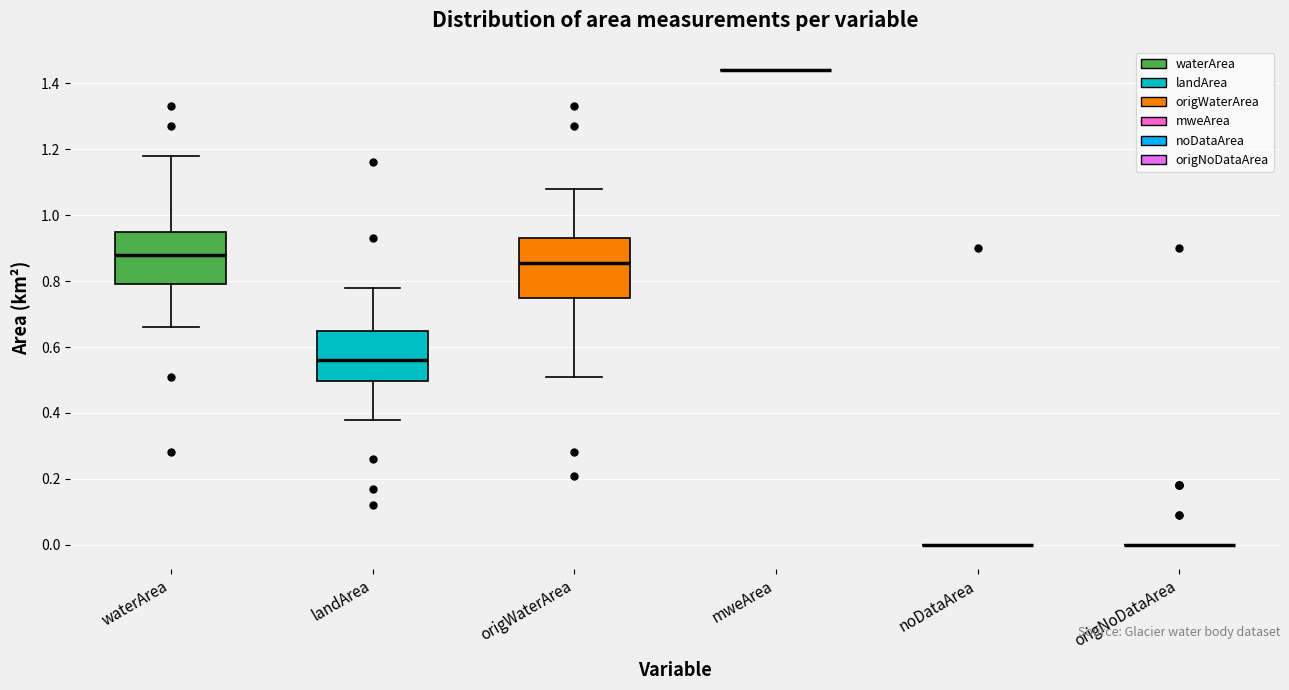

Reading left to right, transcribe this box plot: for each box, give where its median line is, the range the box spans, and where its two whiskers end, as read against the y-axis. The values are not printed on the chart, so give them approximately, as read against the axis.

waterArea: median 0.88, box 0.80 to 0.96, whiskers 0.66 to 1.18
landArea: median 0.56, box 0.50 to 0.66, whiskers 0.38 to 0.78
origWaterArea: median 0.86, box 0.76 to 0.94, whiskers 0.52 to 1.08
mweArea: box collapsed to a line at 1.44, whiskers 1.44 to 1.44
noDataArea: box collapsed to a line at 0.00, whiskers 0.00 to 0.00
origNoDataArea: box collapsed to a line at 0.00, whiskers 0.00 to 0.00